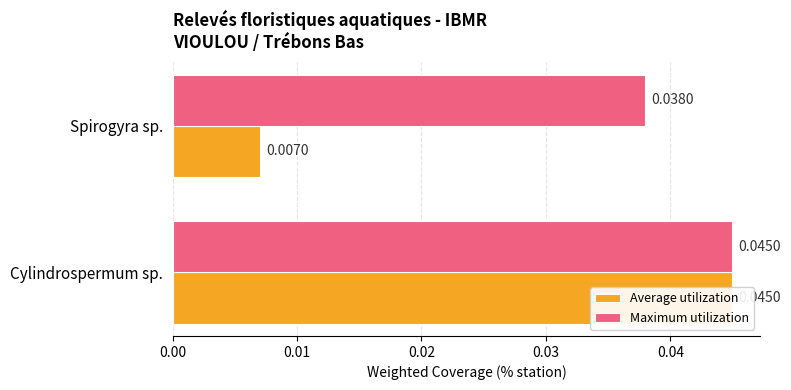

List the series in order of their overall mean, lowest first.

Average utilization, Maximum utilization